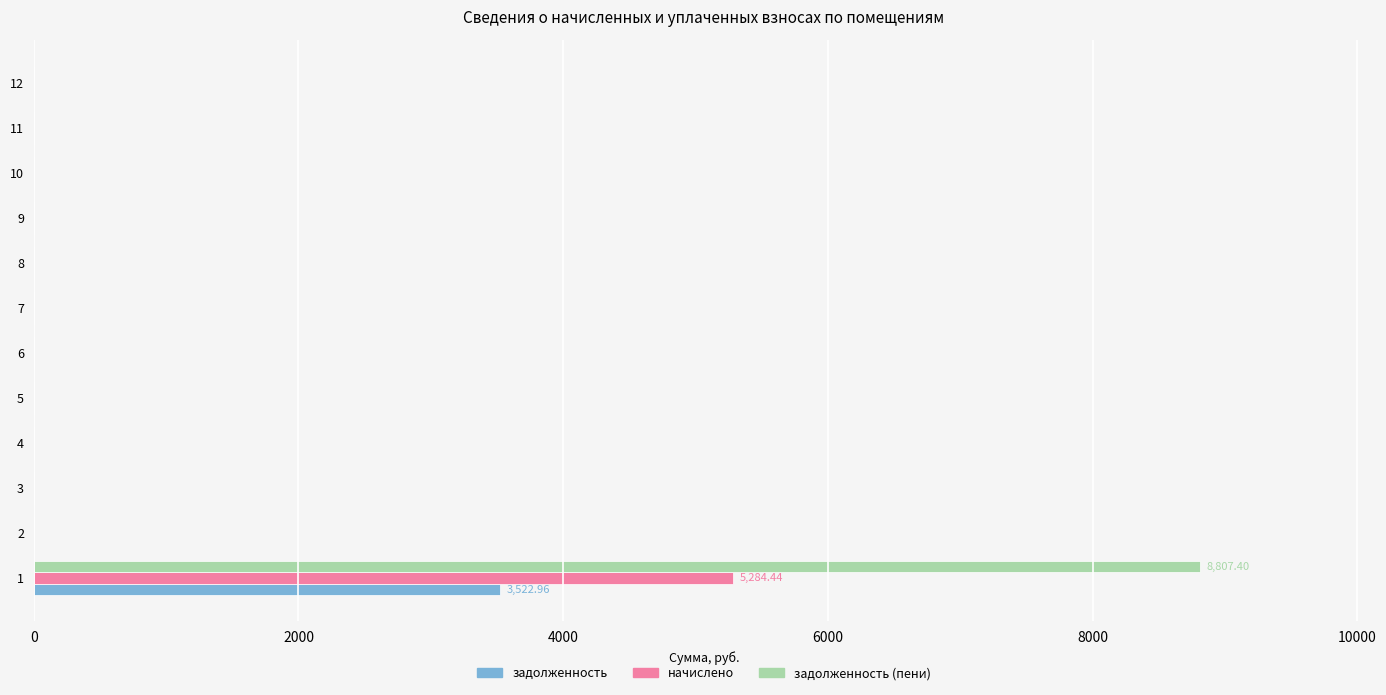

What is the highest value of the задолженность (пени) series?

8807.4